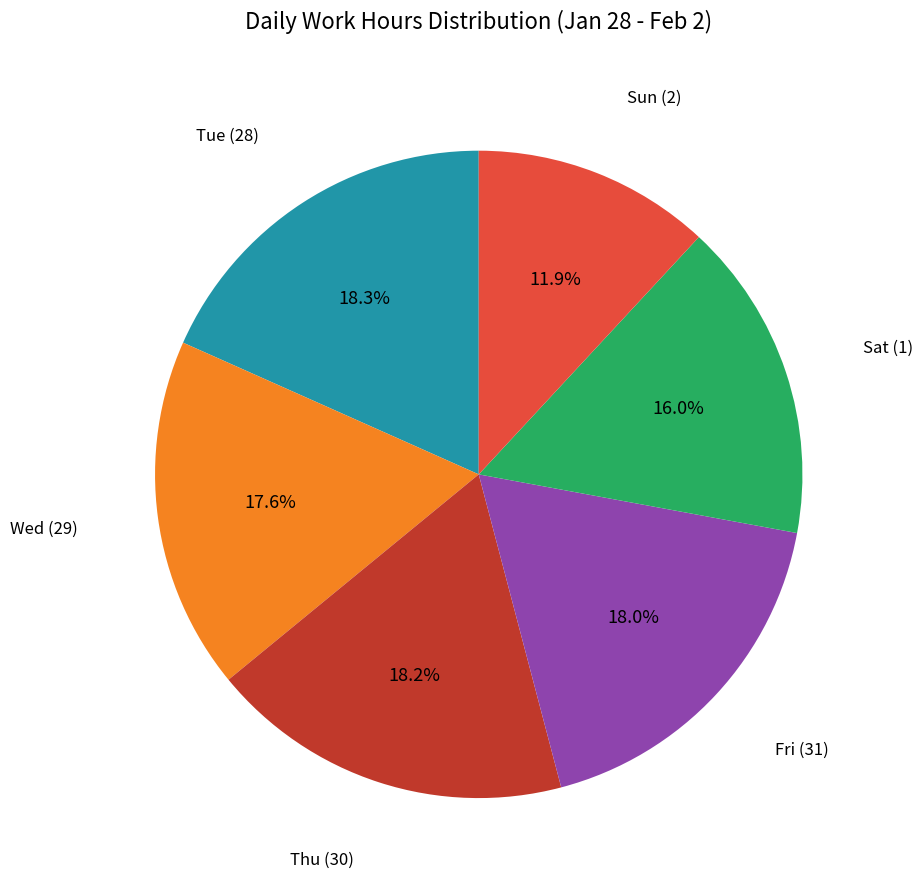

Is there any slice that represents more than half of the pie?

No